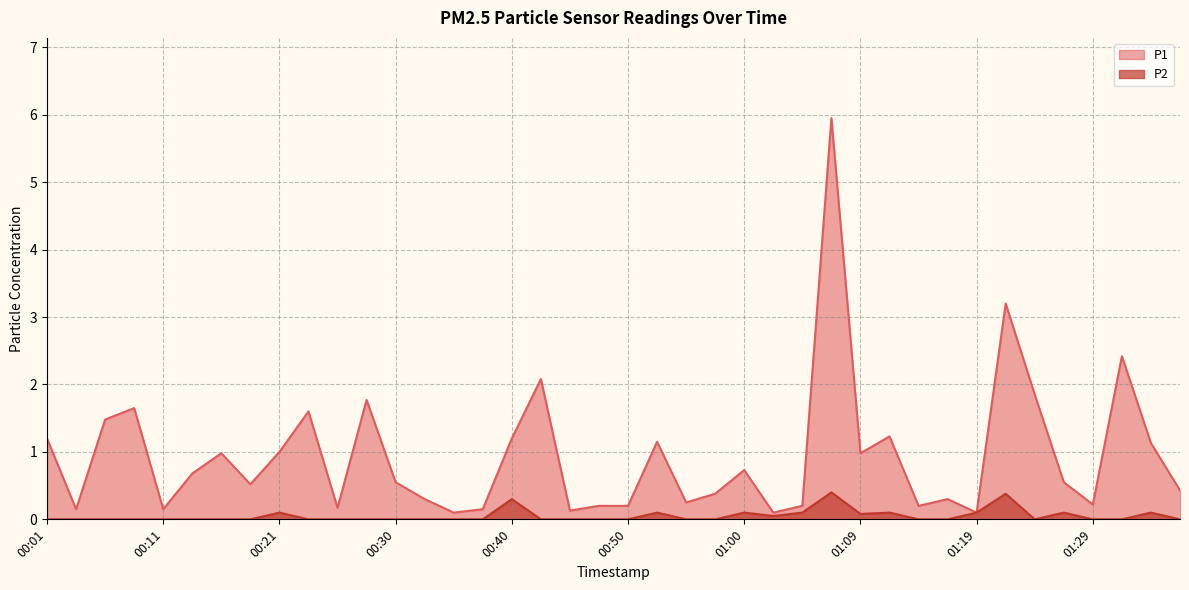

Count the number of data series in this chart.

2